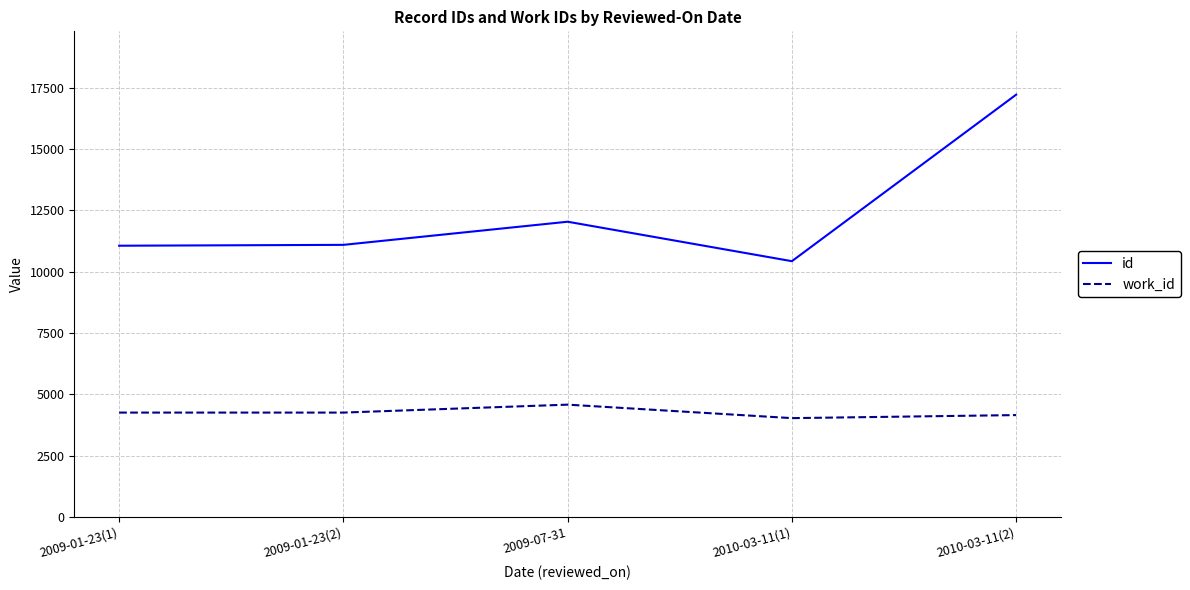

List the series in order of their overall mean, highest first.

id, work_id